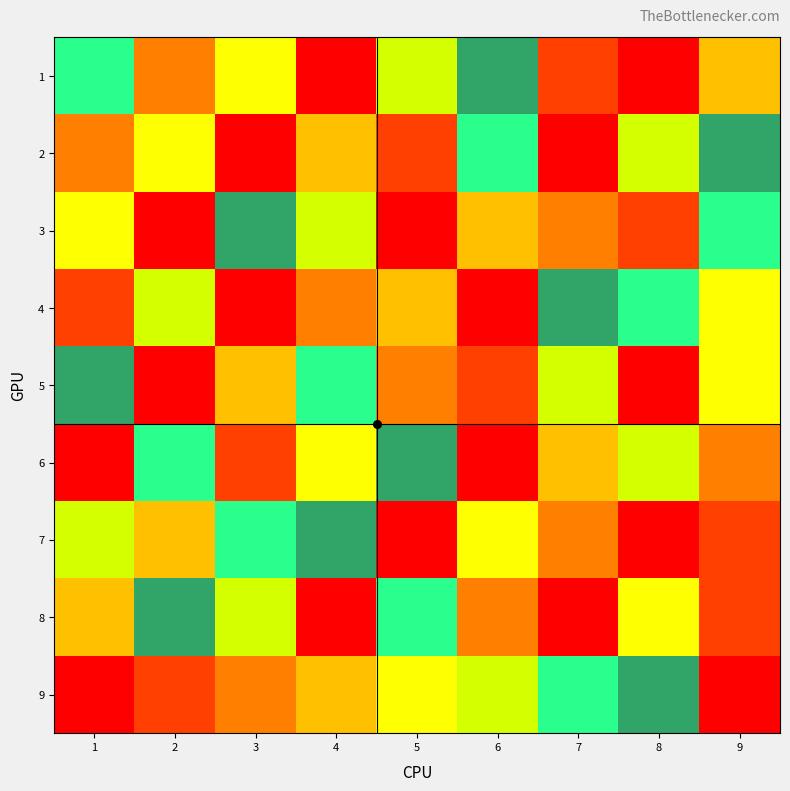

How many data points does each series have?

9